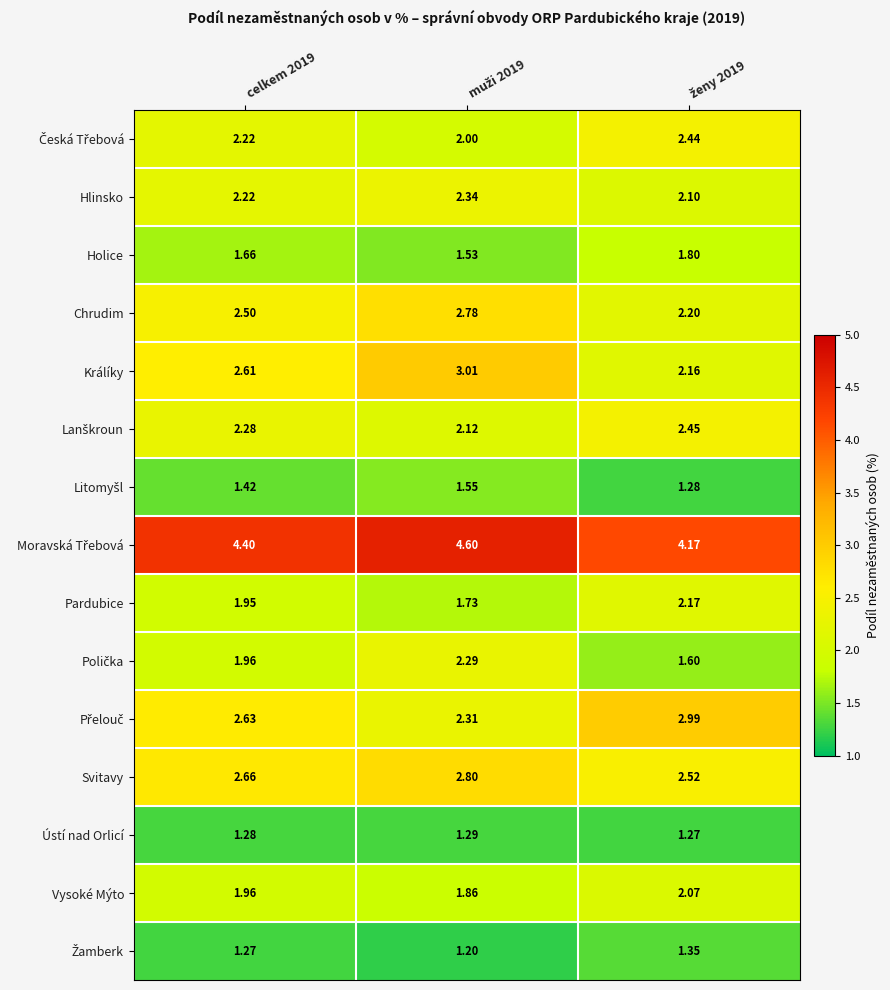

Which series has the widest spread of values?

Králíky